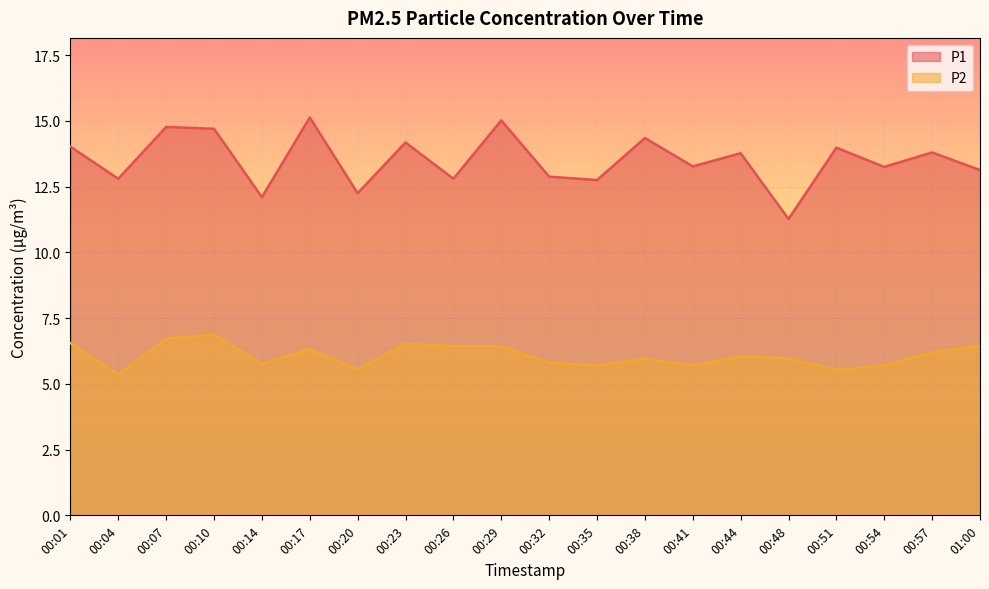

List the series in order of their peak value, lowest first.

P2, P1